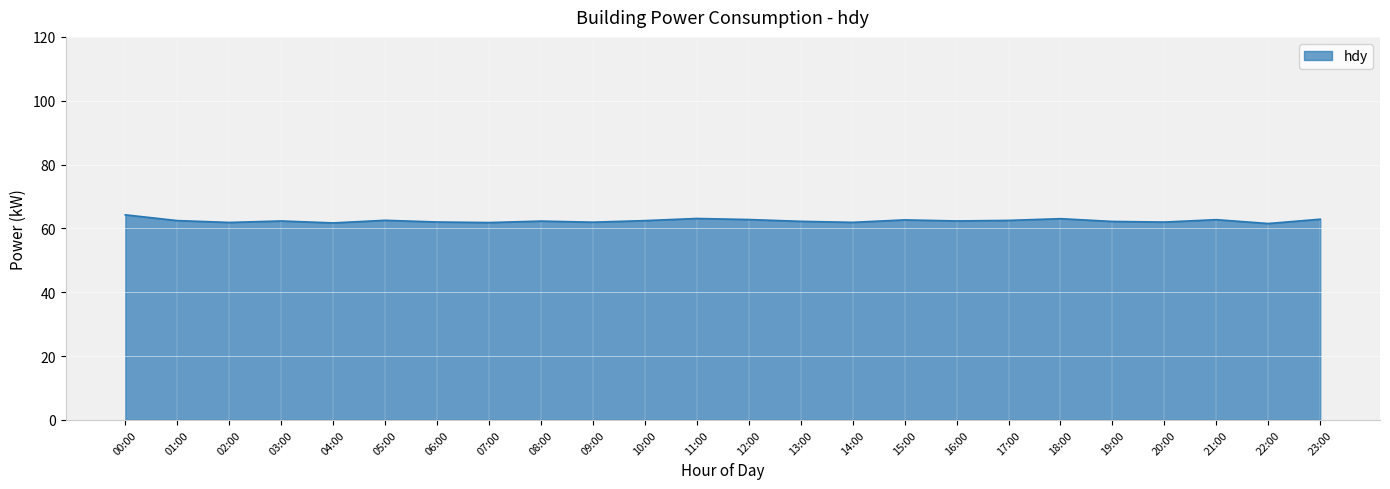

What position from the left is 11:00?

12